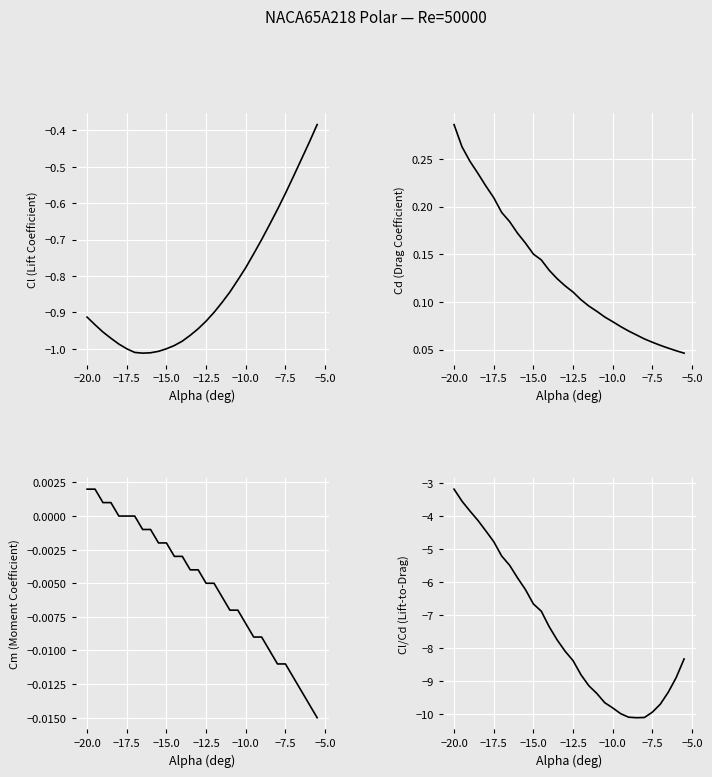

Is this an area chart (filled region under the line)?

No